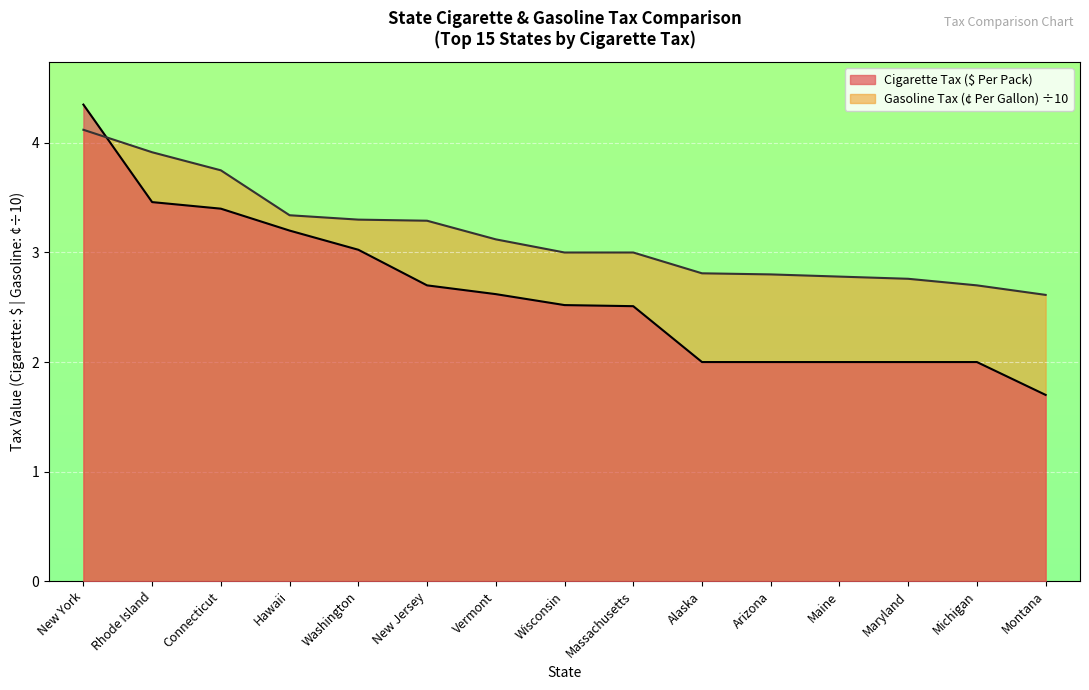

True or false: Cigarette Tax ($ Per Pack) has more than 1 points higher than both neighbors.

False